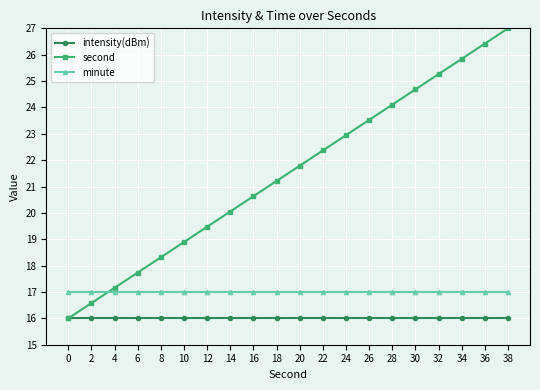

What is the value of the second point at the 3rd from the left?

17.2